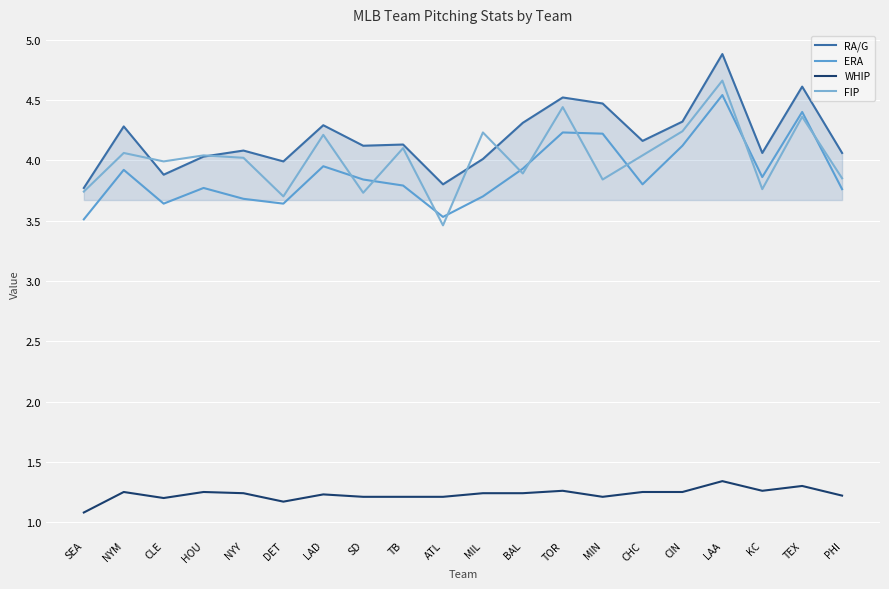

What is the maximum value for ERA?

4.5